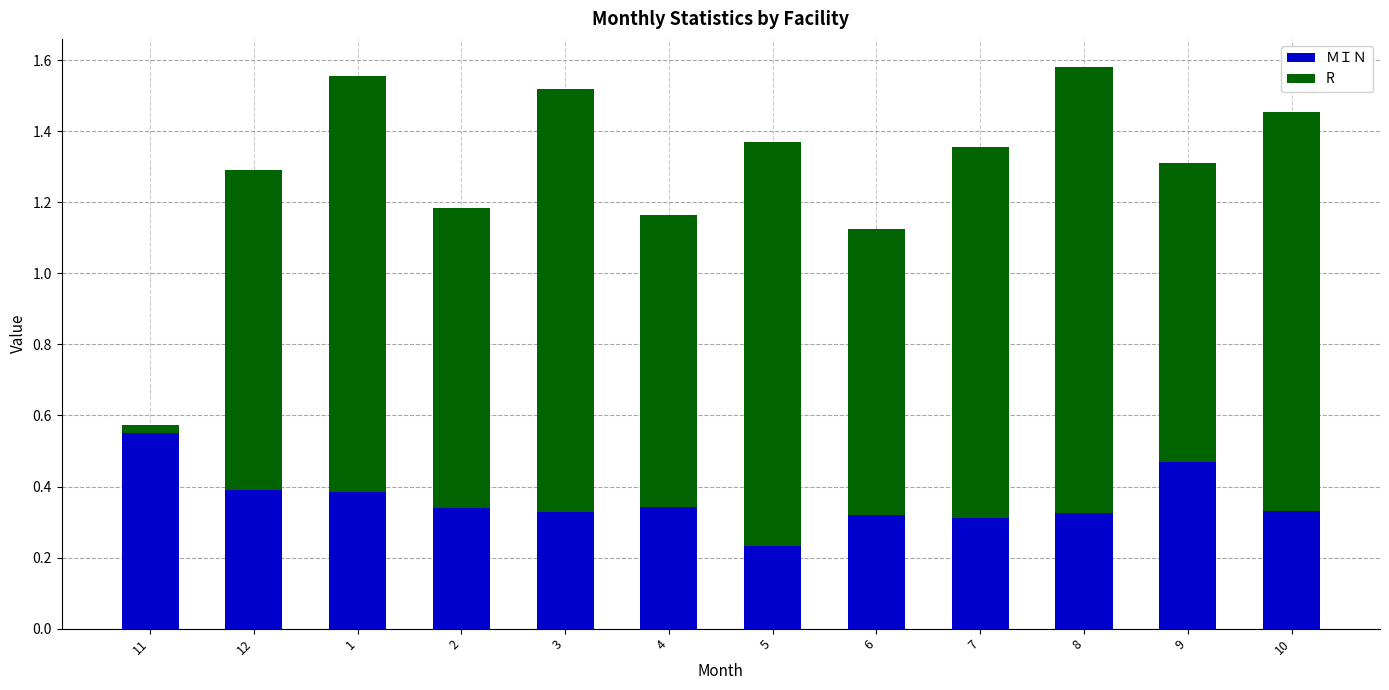

At which label does ＭＩＮ reach its minimum?

5